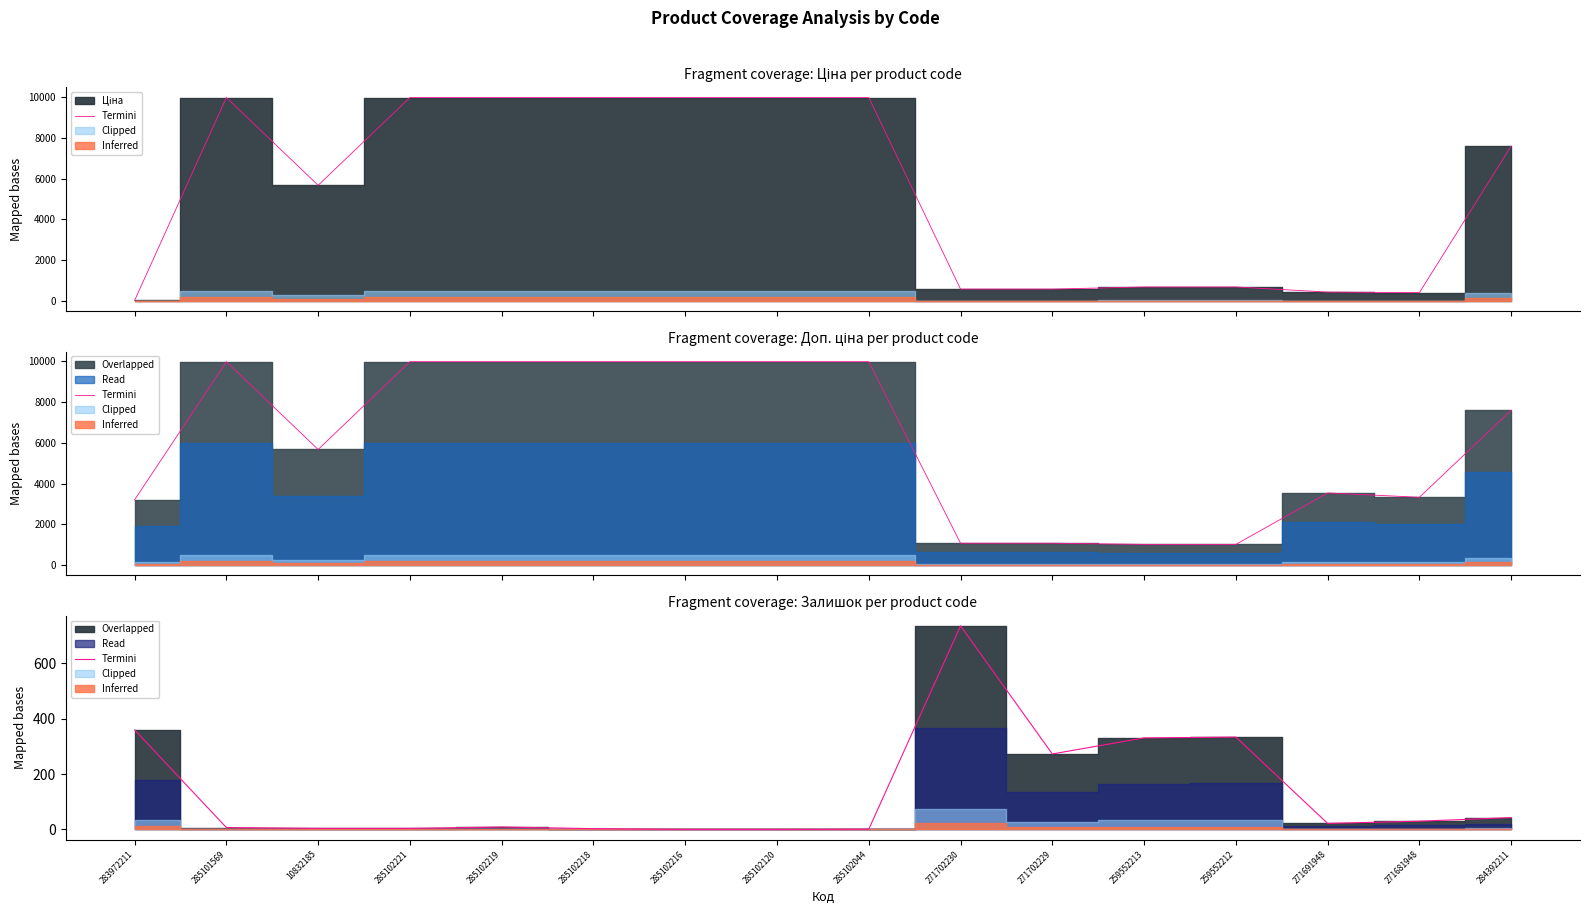

True or false: there are more than 0 points higher than both neighbors.

True